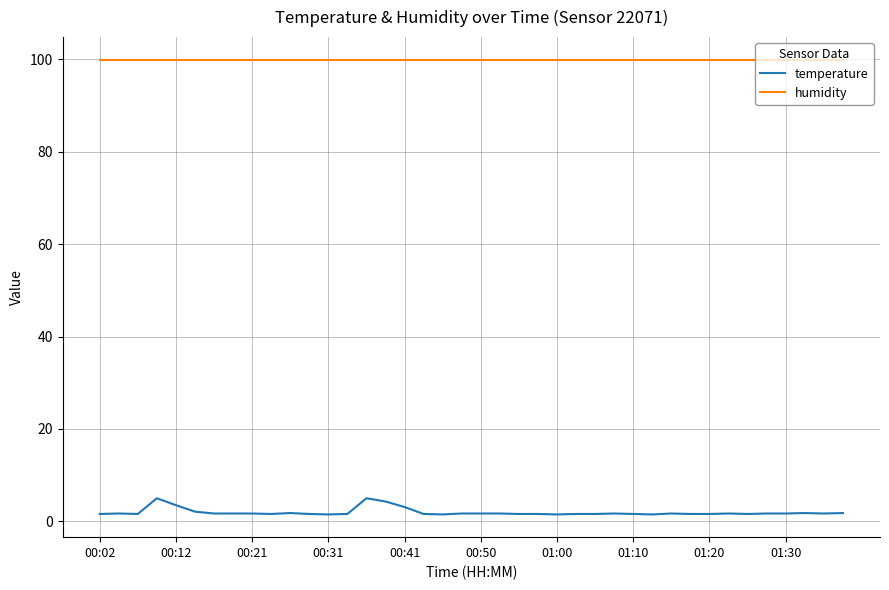

Which series has the largest total across all categories?

humidity